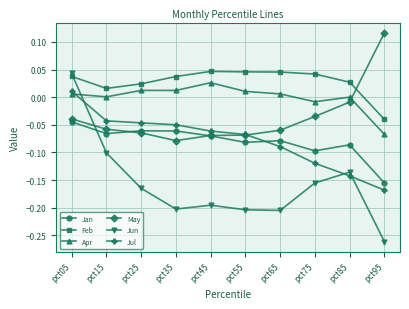

True or false: May and Feb cross at least once.

True